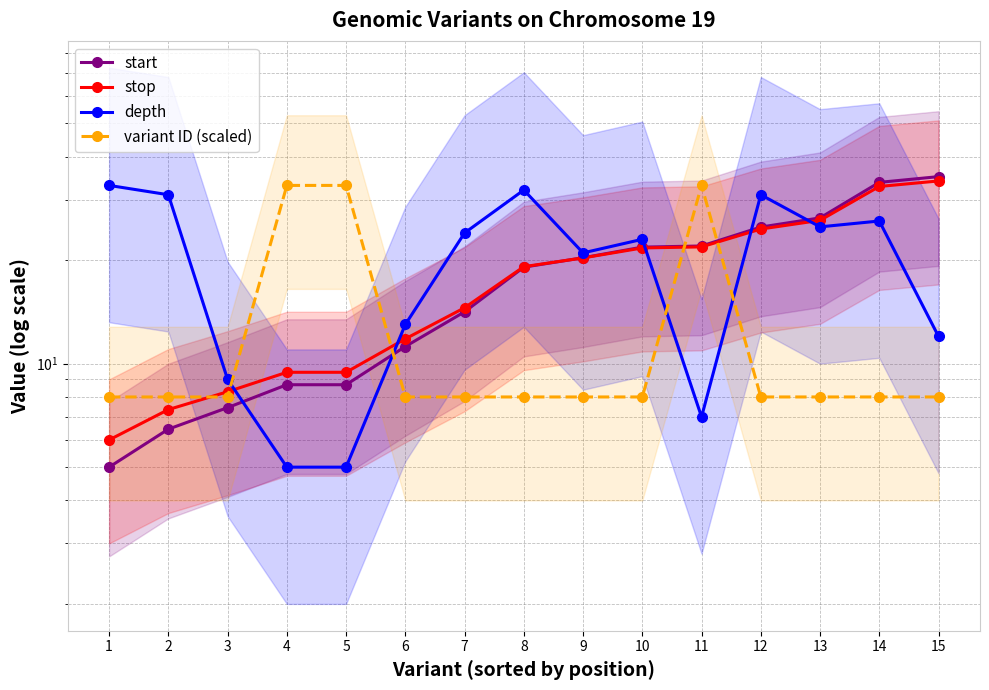

At how many categories does at least one series exceed 17?

13